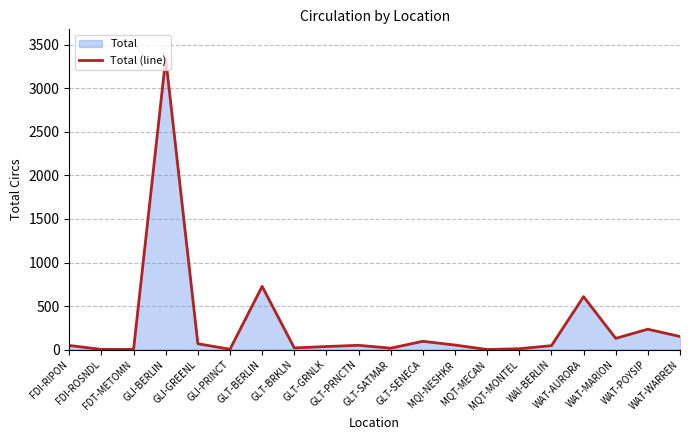

What is the value of the 18th point from the left?

129